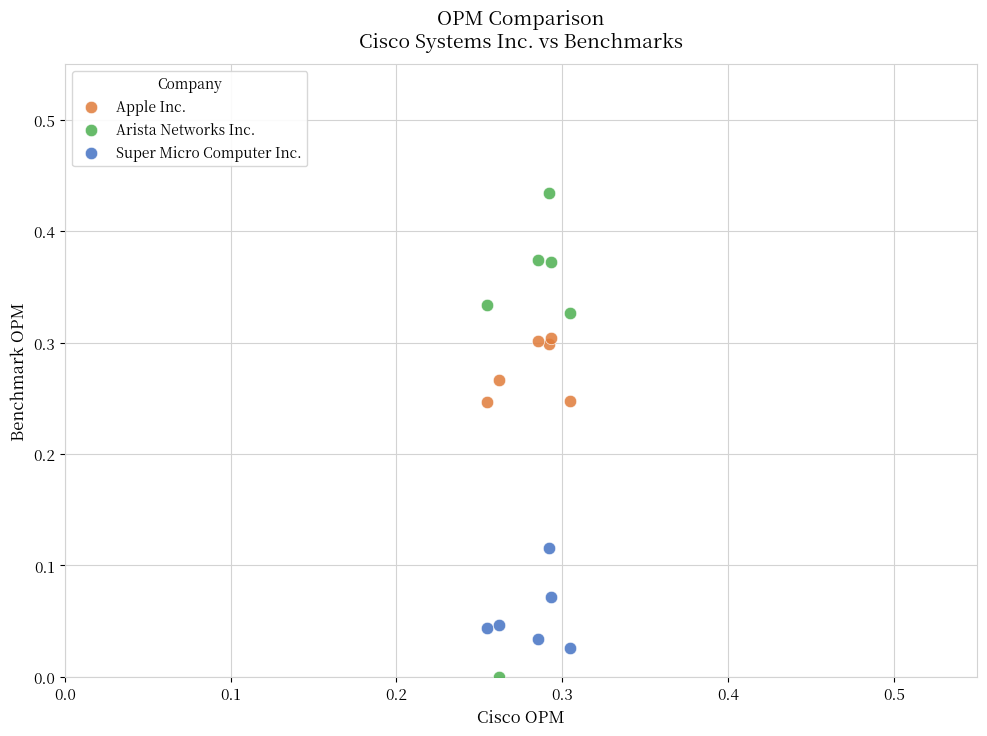

Which series contains the lowest Y value?

Arista Networks Inc.